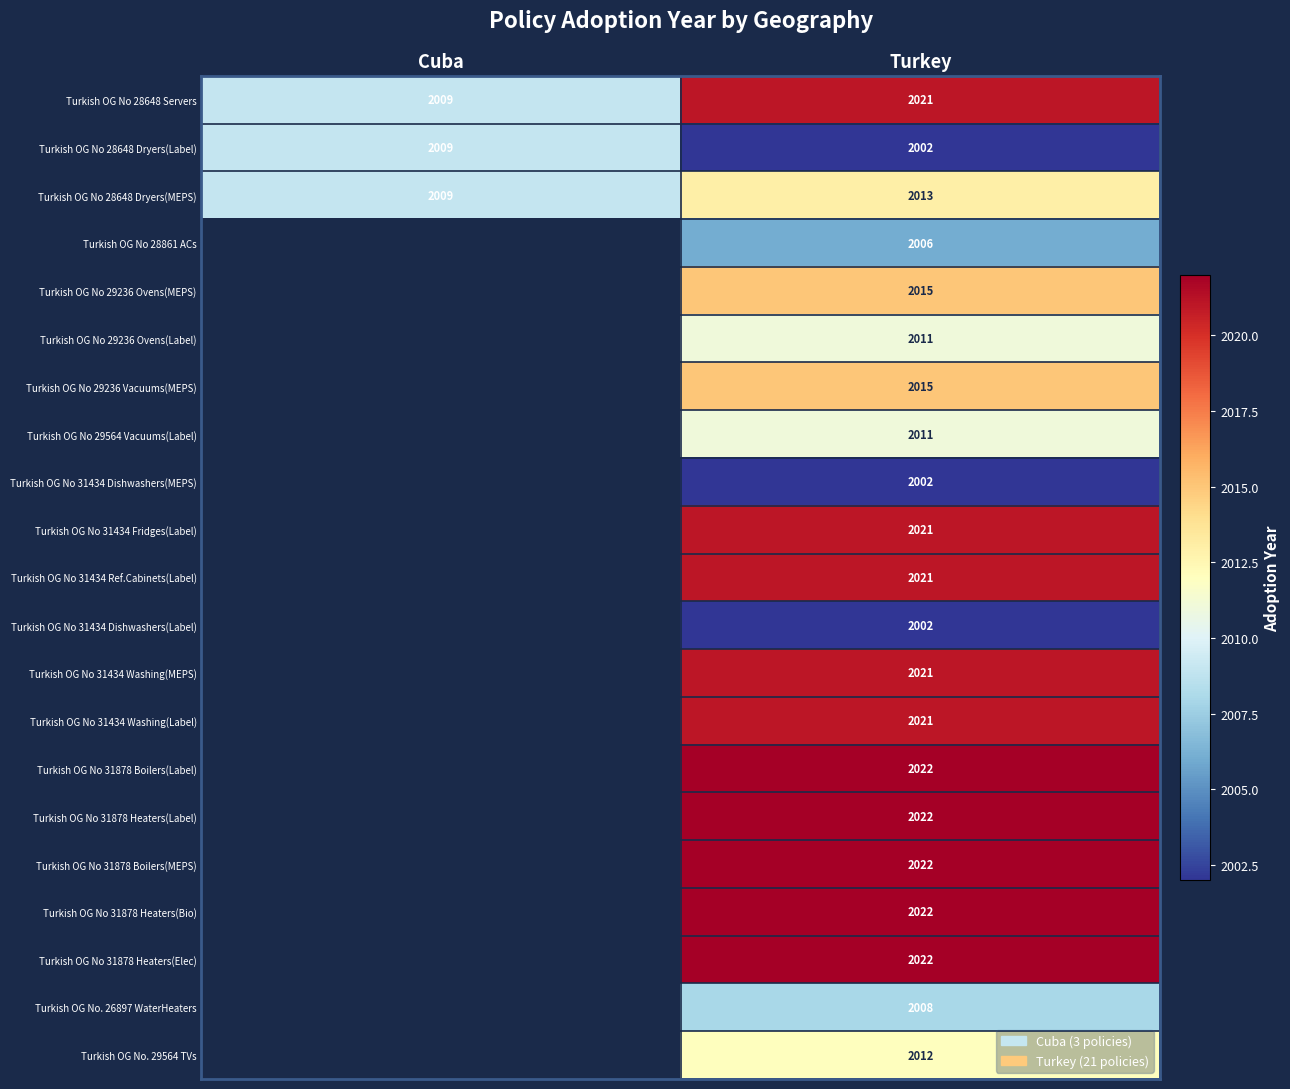

Which category has the highest value across all series?

Turkey